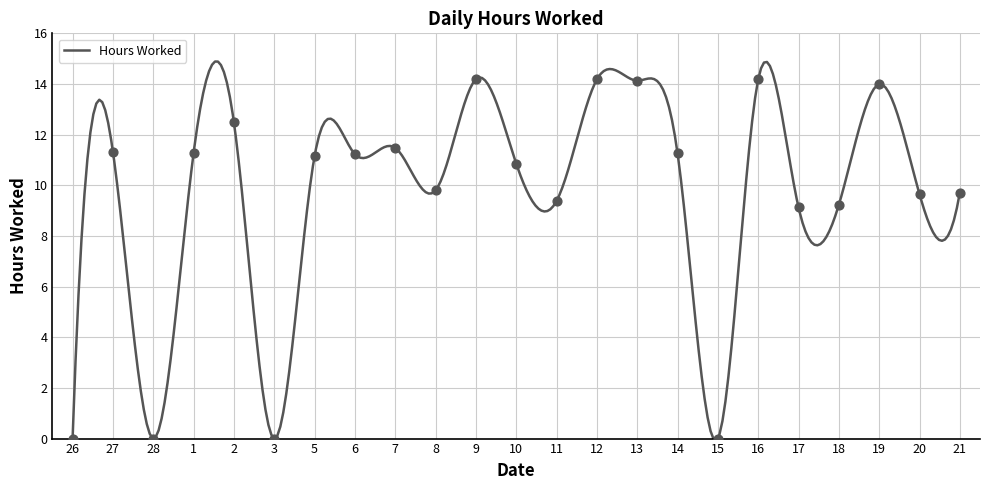

What is the change in value from 2 to 17?

-3.4